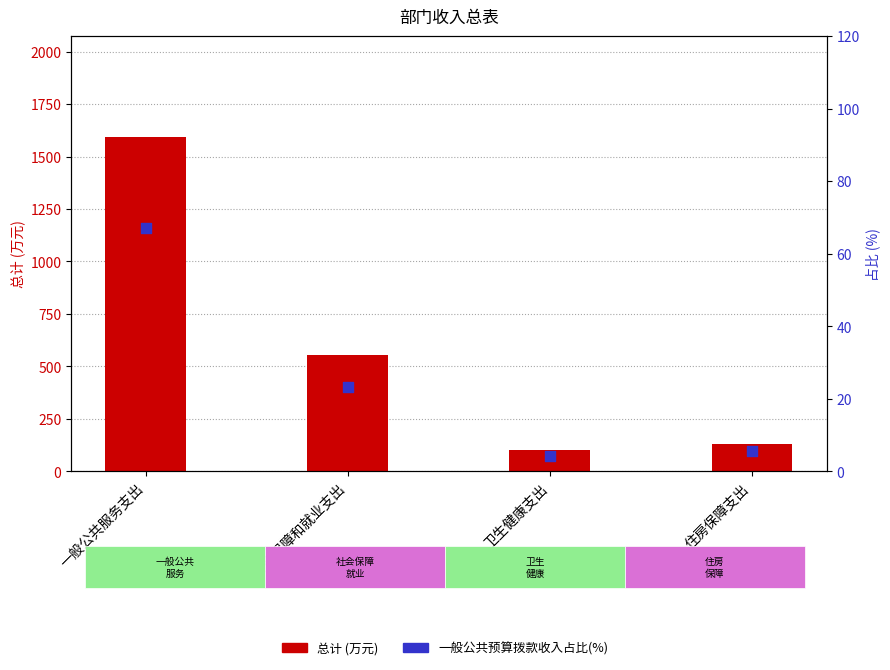

Which series reaches the minimum Y coordinate?

一般公共预算拨款收入占比(%)